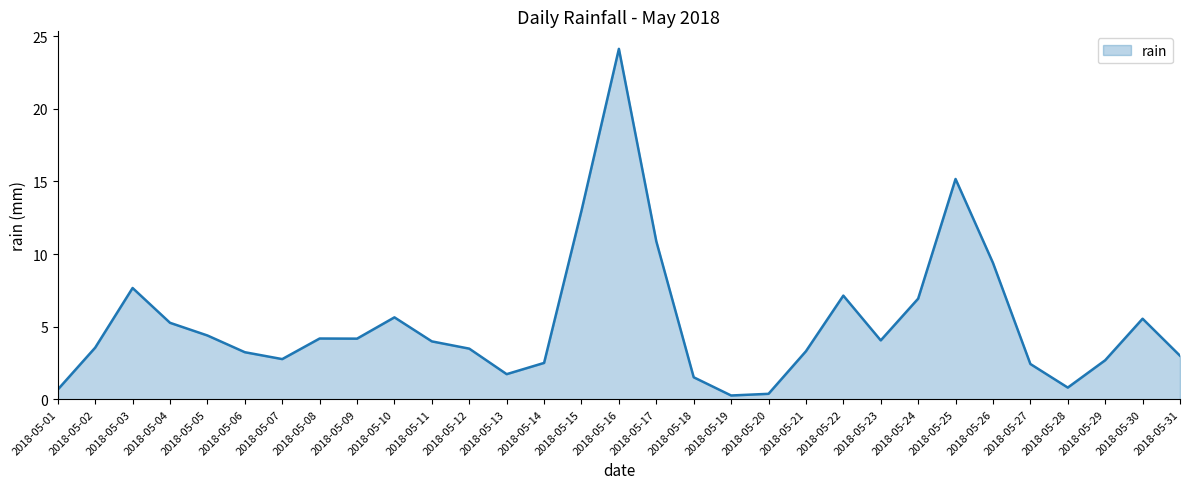

True or false: the data shows 4.2 at 2018-05-08.

True